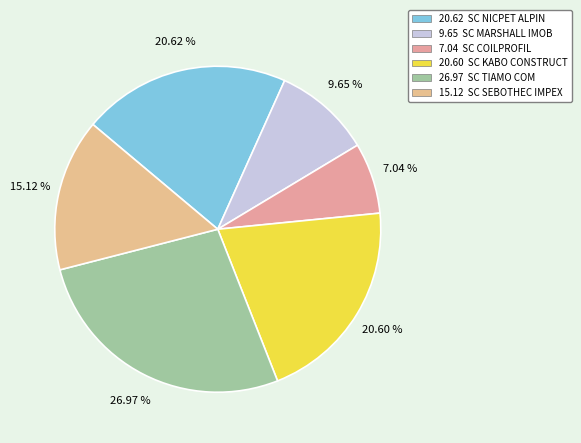

How many slices are in this pie chart?

6